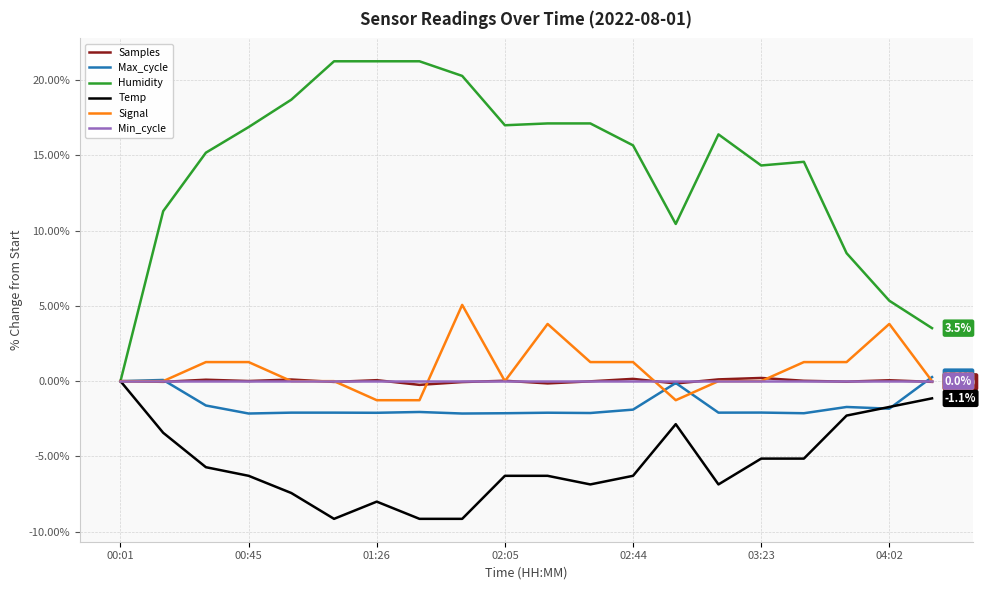

Which series has the largest total across all categories?

Humidity